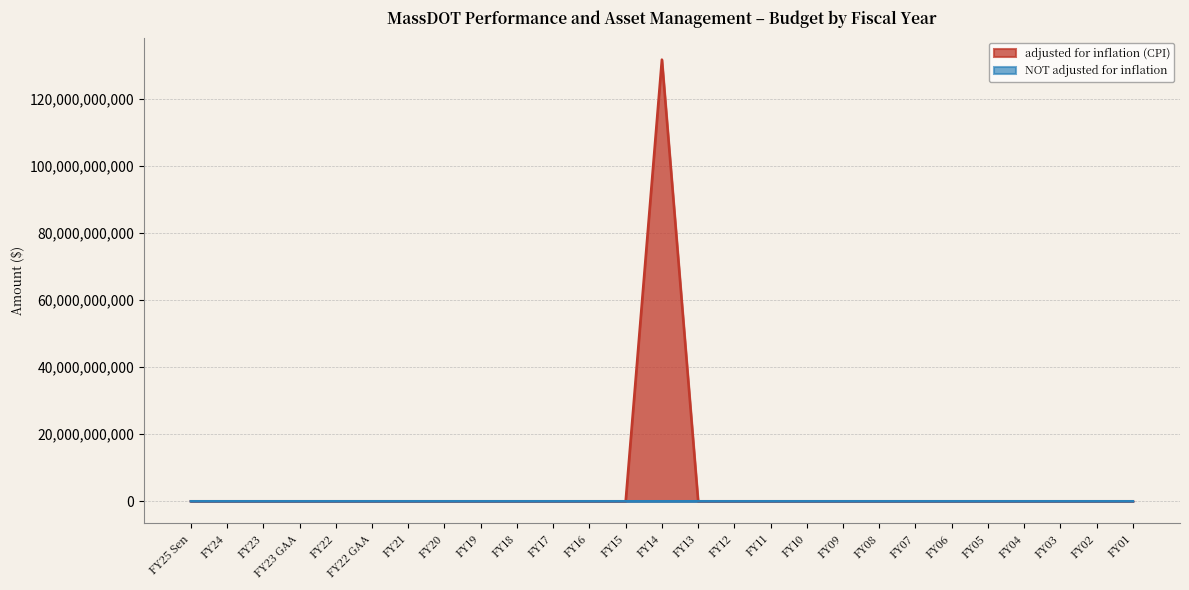

Which category has the lowest value across all series?

FY25 Sen